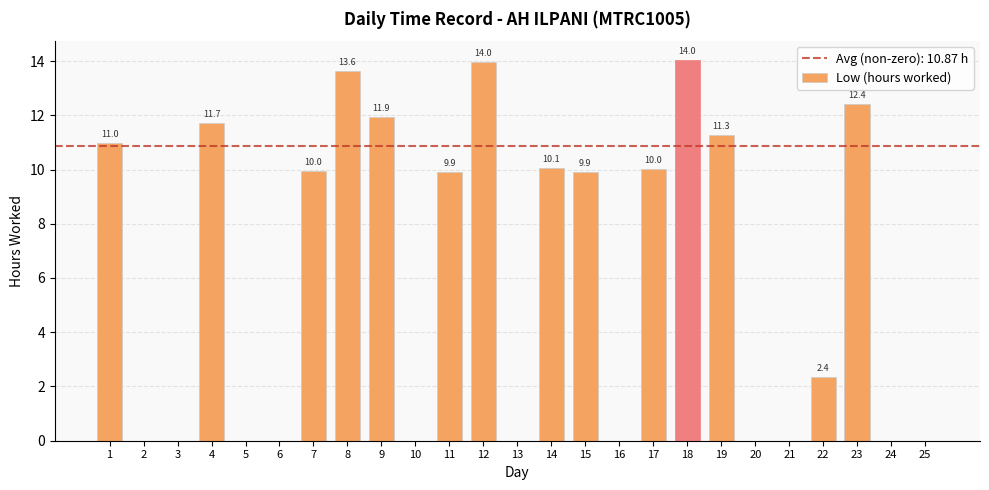

True or false: the data shows -9.2 at 6.

False